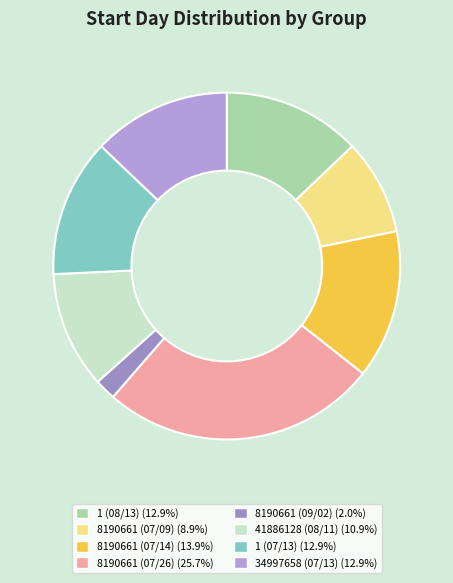

True or false: 1 (07/13) accounts for 13% of the total.

True